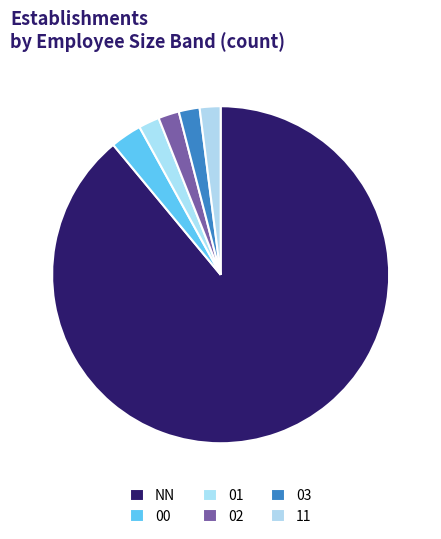

How many slices are in this pie chart?

6